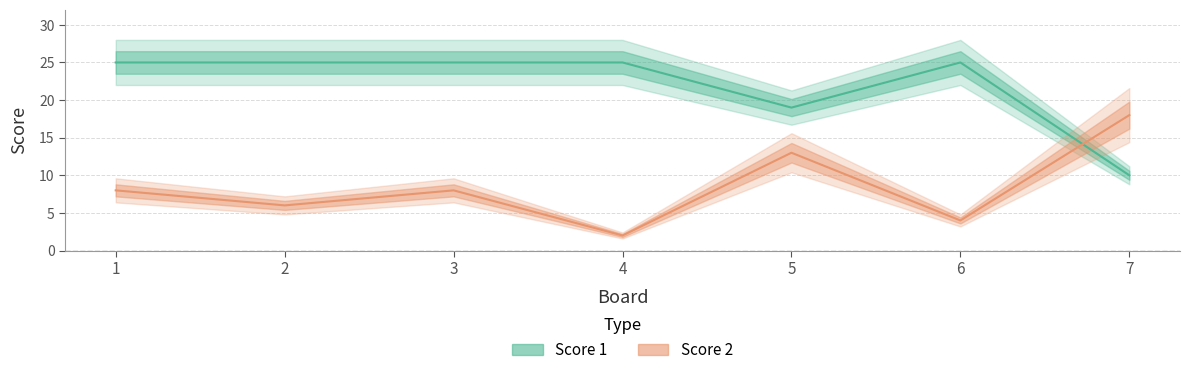

What is the difference between the maximum and second lowest values in the Score 1 series?

6